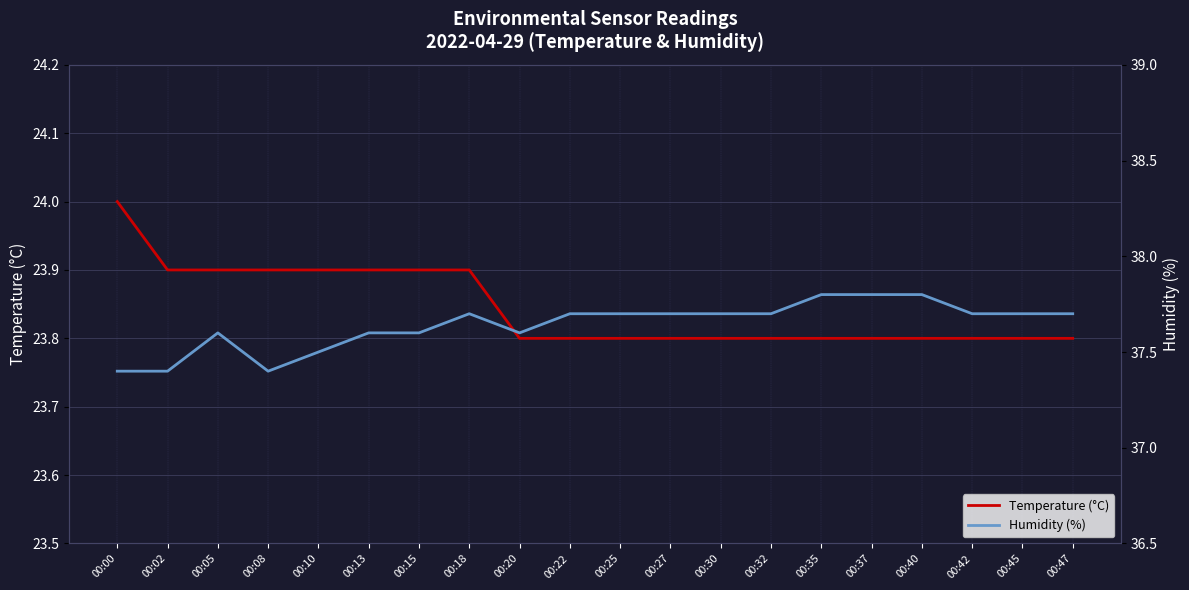

At how many categories does at least one series exceed 36?

20